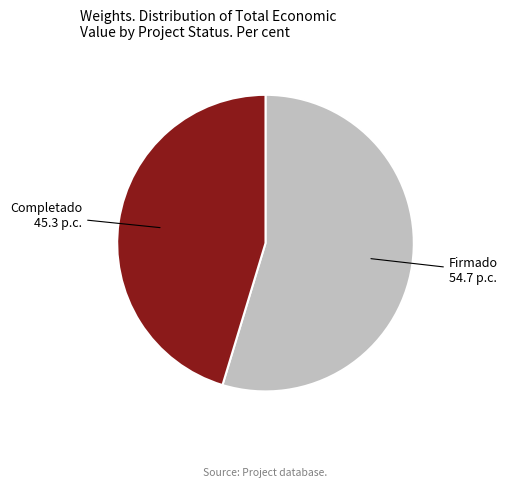

Is there a majority slice in this chart?

Yes